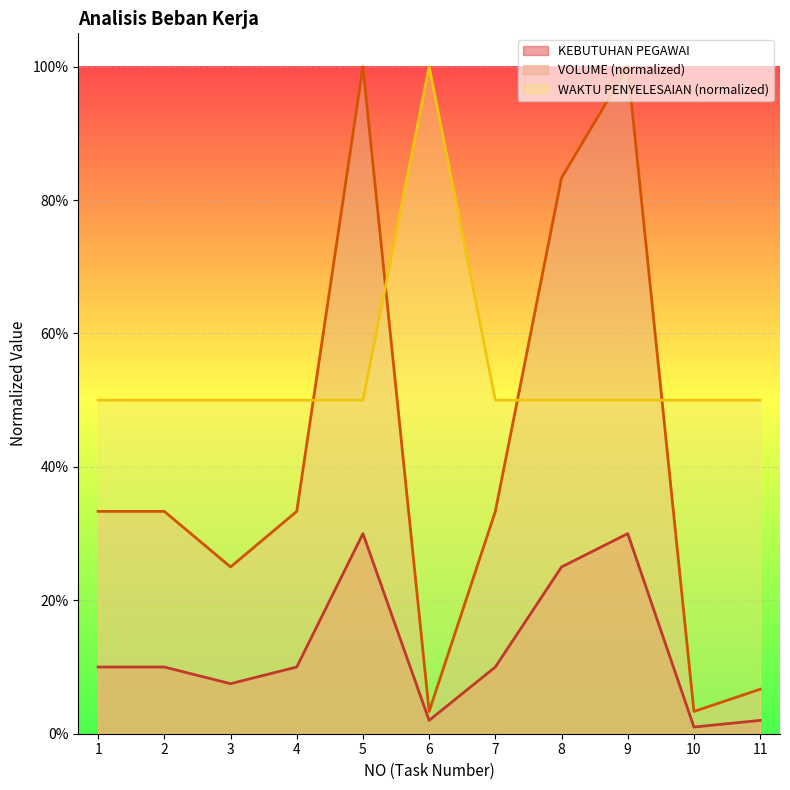

Rank the series by their average value, from lowest to highest.

KEBUTUHAN PEGAWAI, VOLUME (normalized), WAKTU PENYELESAIAN (normalized)